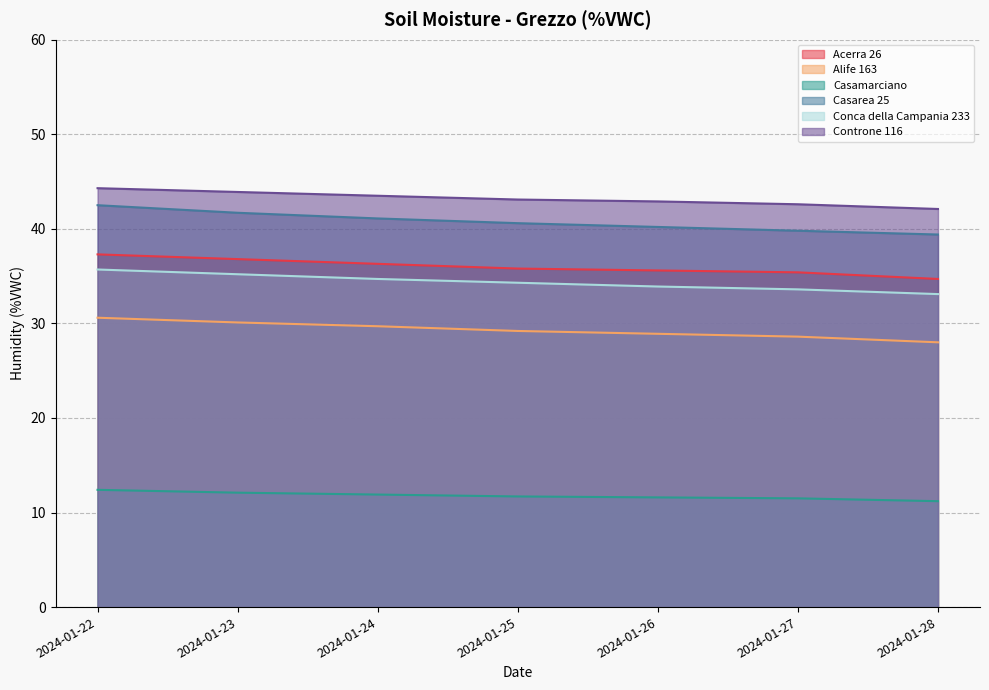

Where is Conca della Campania 233 nearest to the value 34?

2024-01-26